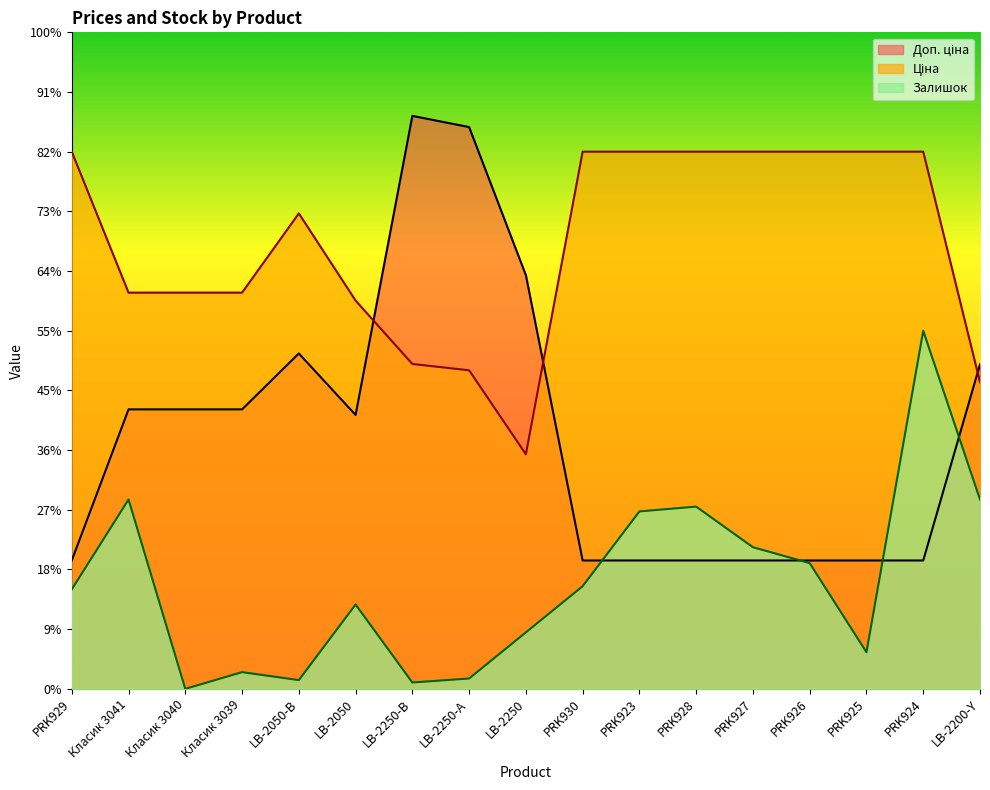

Does the chart display data point markers on the line(s)?

No